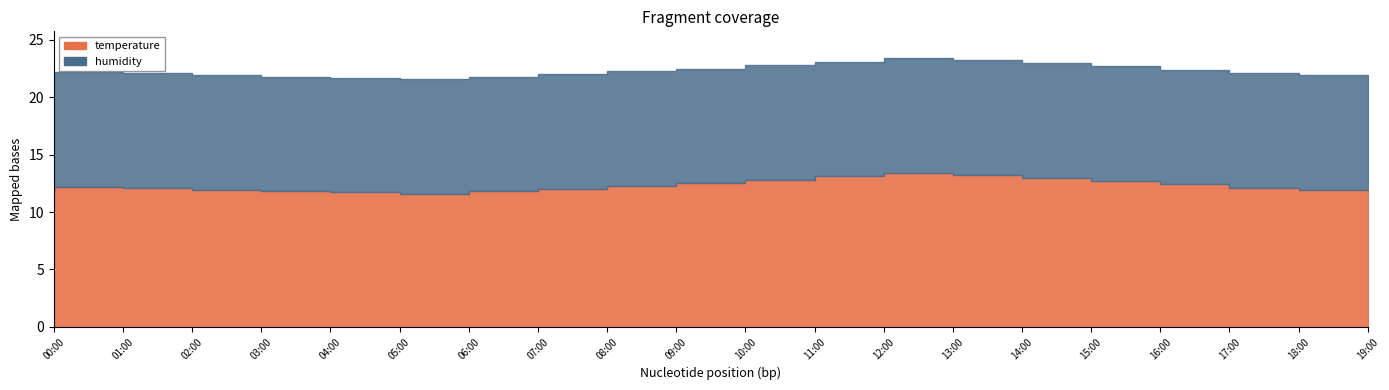

True or false: temperature and humidity intersect in this chart.

False